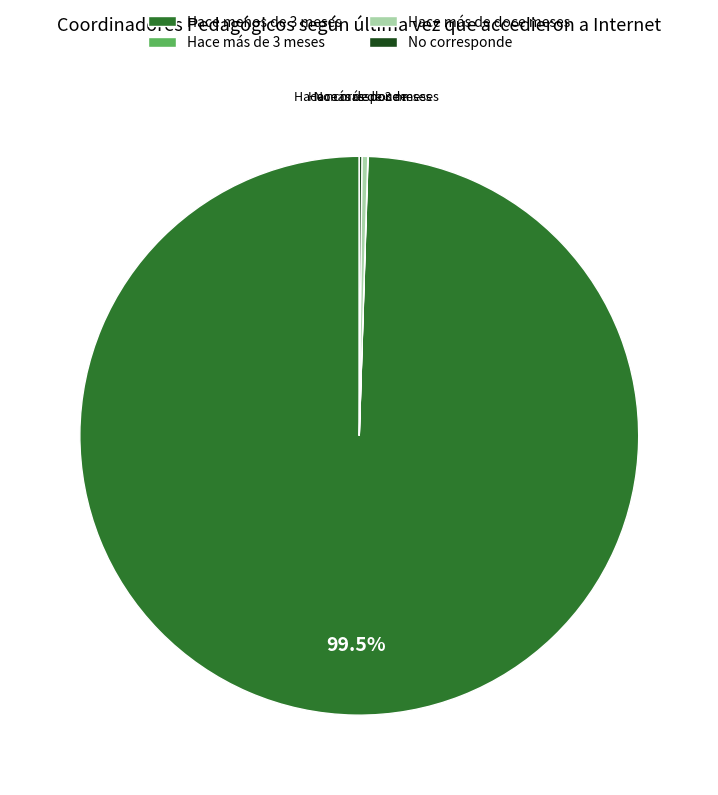

Which category has the biggest portion of the pie?

Hace menos de 3 meses